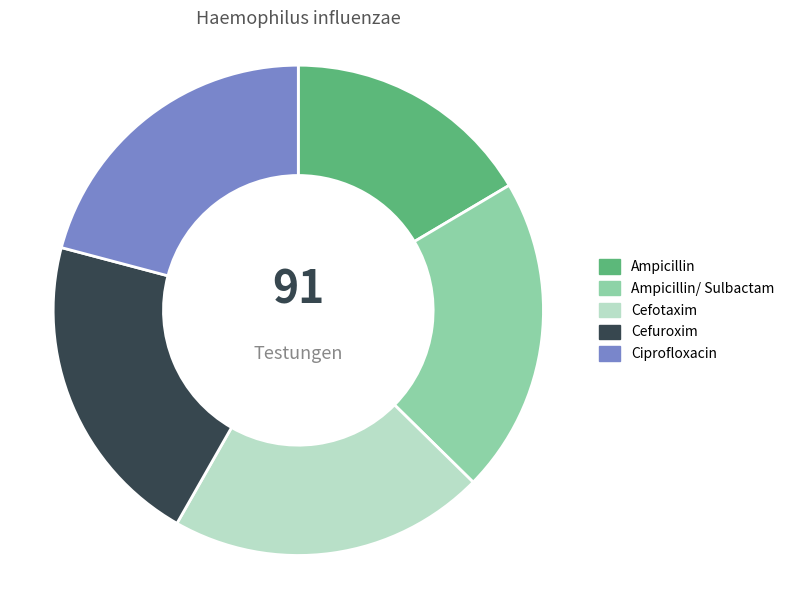

Is there any slice that represents more than half of the pie?

No